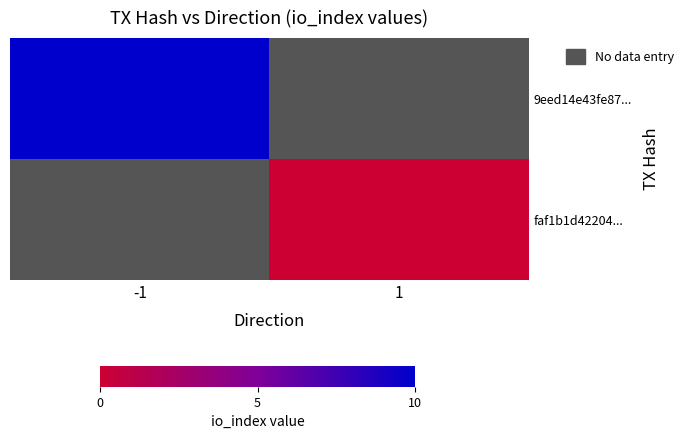

What is the maximum value shown in the chart?

10.0